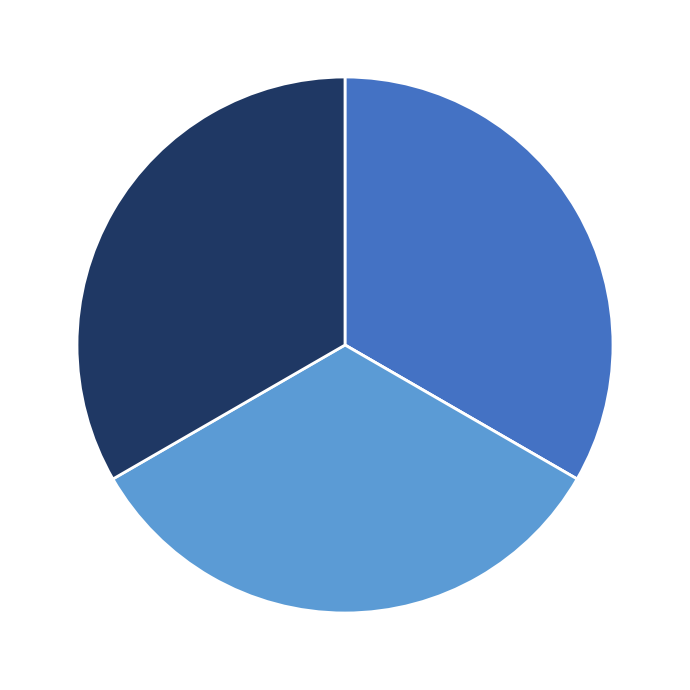

Is there a majority slice in this chart?

No